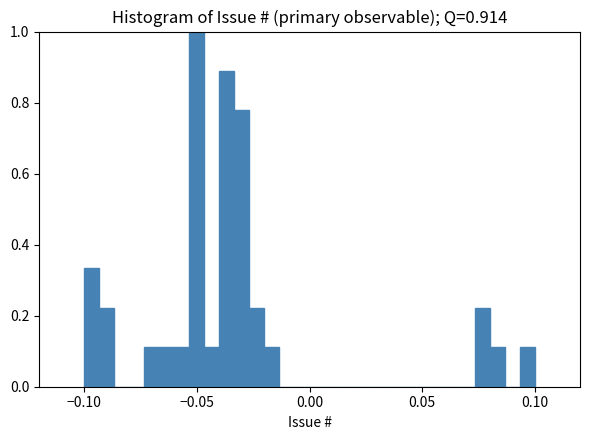

Read against the x-axis, roughly where is the centre of the tallest bar?

-0.050